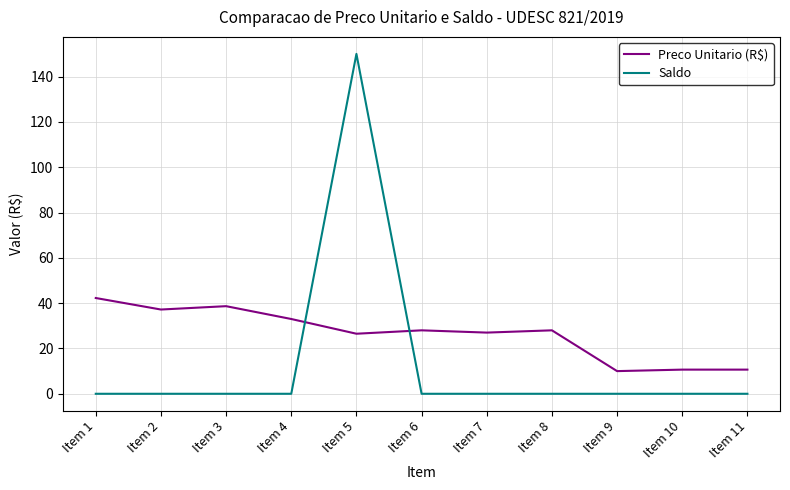

What is the maximum value for Saldo?

150.0